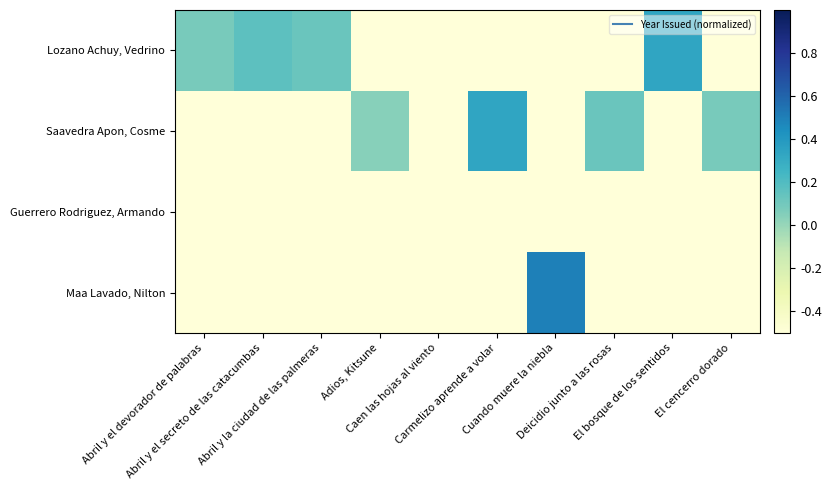

Reading left to right, transcribe all the data shown in this chart.

Lozano Achuy, Vedrino: Abril y el devorador de palabras=0.1	Abril y el secreto de las catacumbas=0.2	Abril y la ciudad de las palmeras=0.1	Adios, Kitsune=-0.5	Caen las hojas al viento=-0.5	Carmelizo aprende a volar=-0.5	Cuando muere la niebla=-0.5	Deicidio junto a las rosas=-0.5	El bosque de los sentidos=0.3	El cencerro dorado=-0.5
Saavedra Apon, Cosme: Abril y el devorador de palabras=-0.5	Abril y el secreto de las catacumbas=-0.5	Abril y la ciudad de las palmeras=-0.5	Adios, Kitsune=0.0	Caen las hojas al viento=-0.5	Carmelizo aprende a volar=0.3	Cuando muere la niebla=-0.5	Deicidio junto a las rosas=0.1	El bosque de los sentidos=-0.5	El cencerro dorado=0.1
Guerrero Rodriguez, Armando: Abril y el devorador de palabras=-0.5	Abril y el secreto de las catacumbas=-0.5	Abril y la ciudad de las palmeras=-0.5	Adios, Kitsune=-0.5	Caen las hojas al viento=-0.5	Carmelizo aprende a volar=-0.5	Cuando muere la niebla=-0.5	Deicidio junto a las rosas=-0.5	El bosque de los sentidos=-0.5	El cencerro dorado=-0.5
Maa Lavado, Nilton: Abril y el devorador de palabras=-0.5	Abril y el secreto de las catacumbas=-0.5	Abril y la ciudad de las palmeras=-0.5	Adios, Kitsune=-0.5	Caen las hojas al viento=-0.5	Carmelizo aprende a volar=-0.5	Cuando muere la niebla=0.5	Deicidio junto a las rosas=-0.5	El bosque de los sentidos=-0.5	El cencerro dorado=-0.5